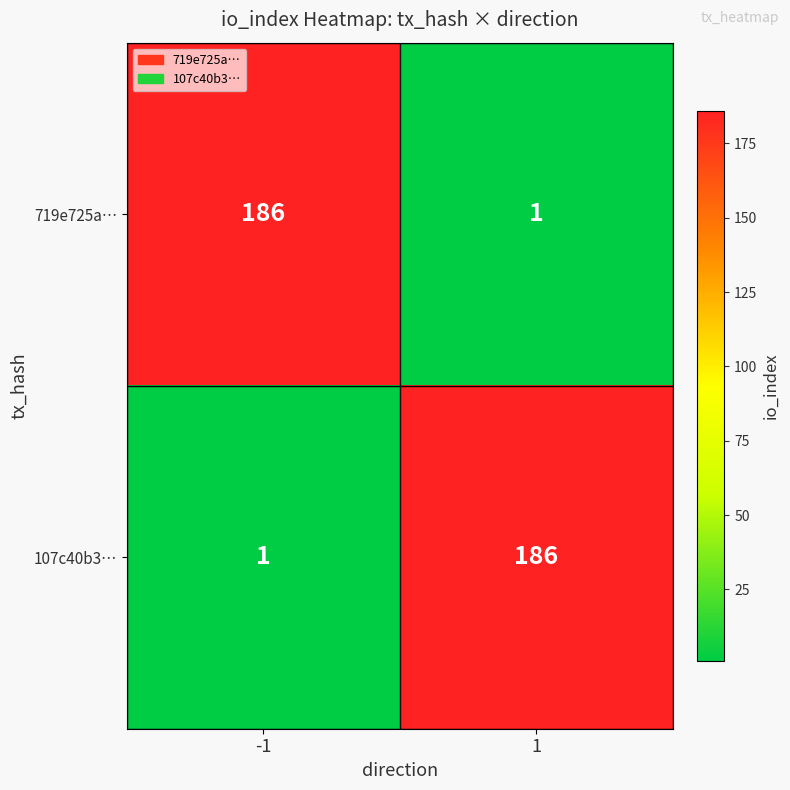

What is the difference between the highest and lowest values at -1?

185